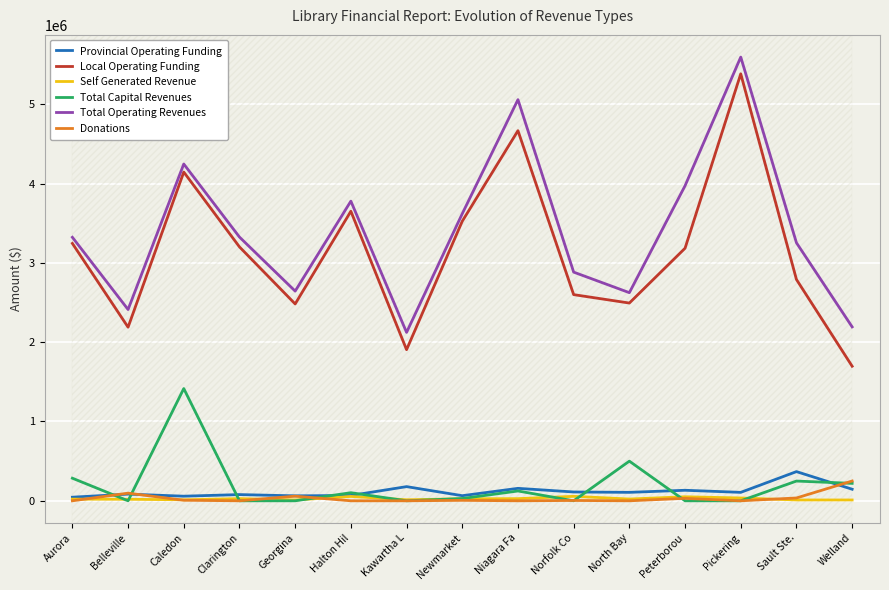

What is the maximum value shown in the chart?

5594902